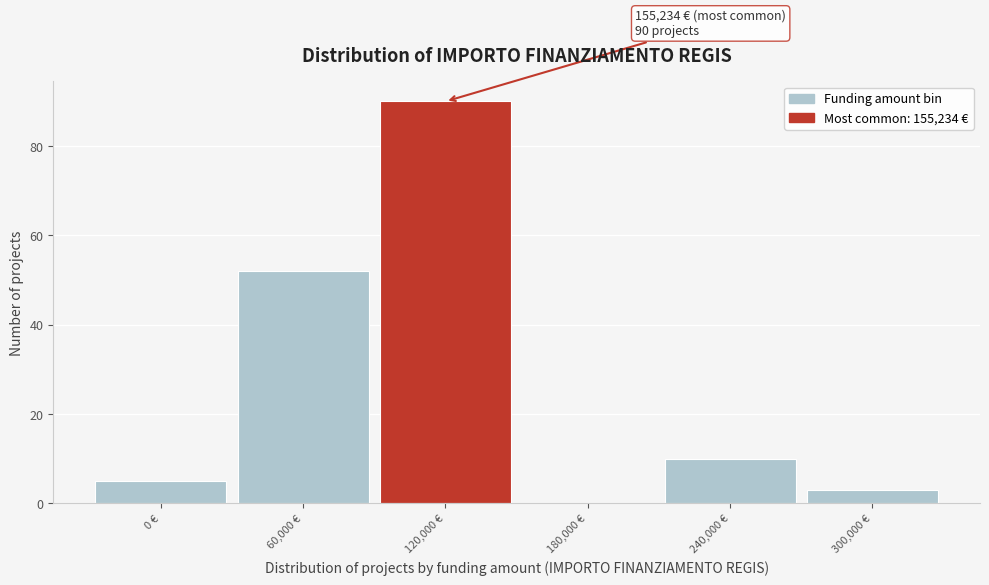

Reading left to right, what are all the values shown in this chart?

0 €=5	60,000 €=52	120,000 €=90	180,000 €=0	240,000 €=10	300,000 €=3